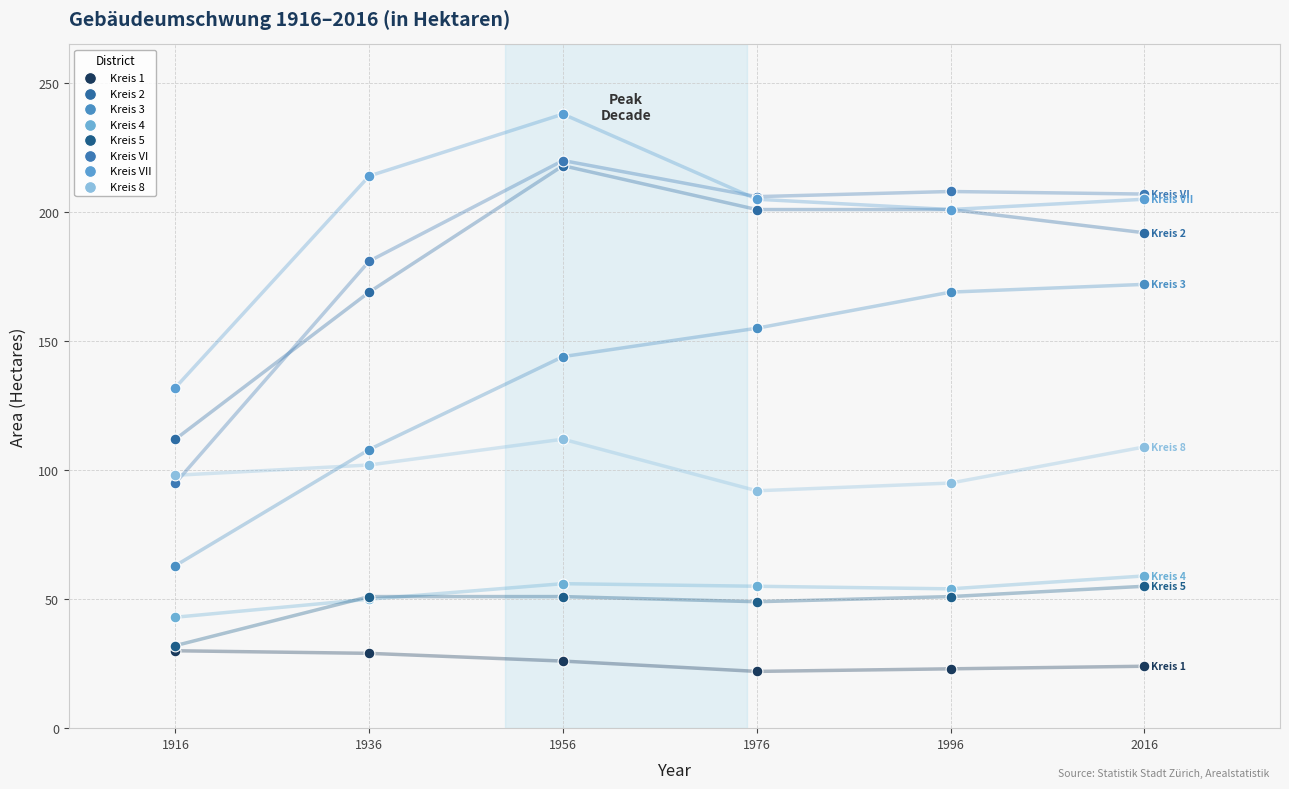

In the Kreis VII series, what Y value is closest to 185?

201